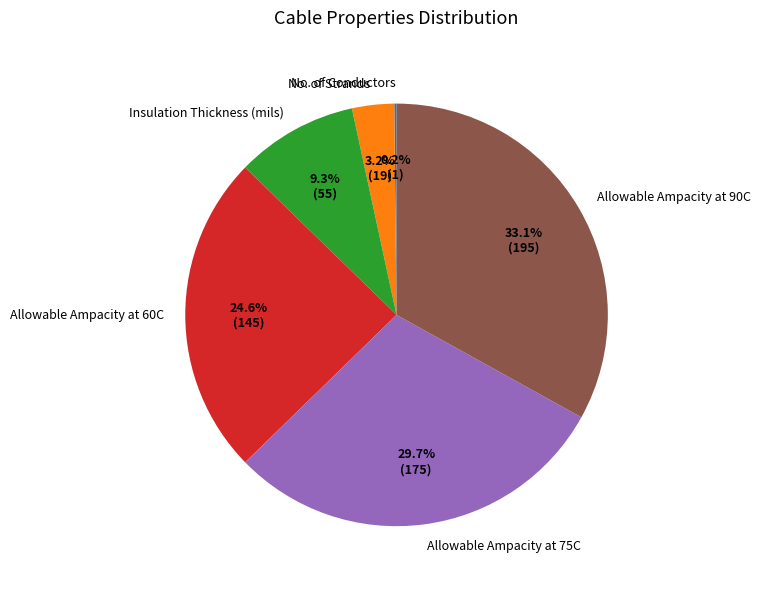

Do Insulation Thickness (mils) and Allowable Ampacity at 60C together represent more than half of the pie?

No